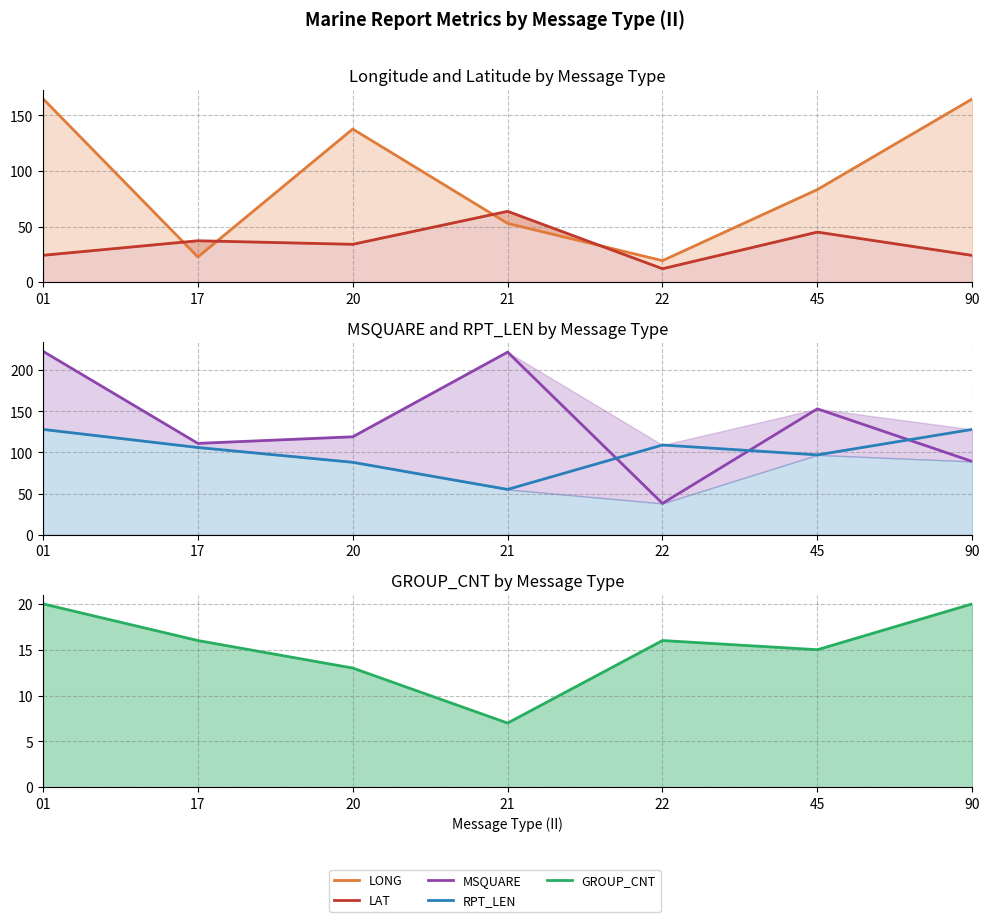

Between which two adjacent categories do MSQUARE and RPT_LEN first intersect?

21 and 22